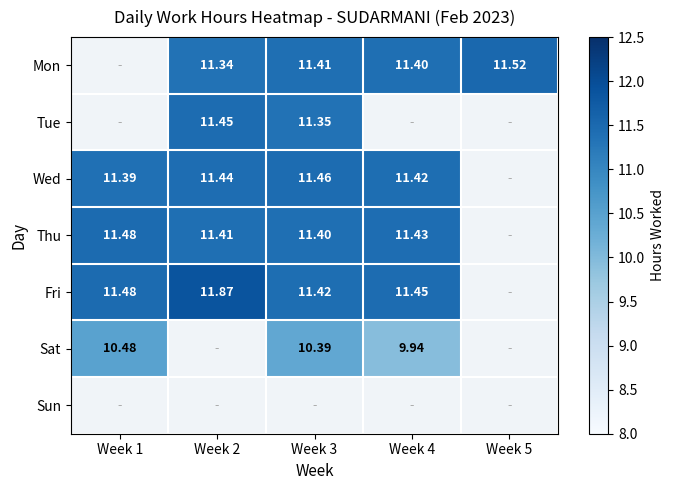

What is the minimum value for Wed?

11.4